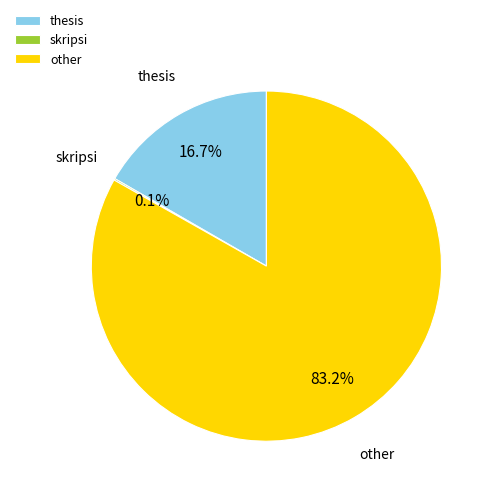

To the nearest percent, what is the average slice percentage?

33%